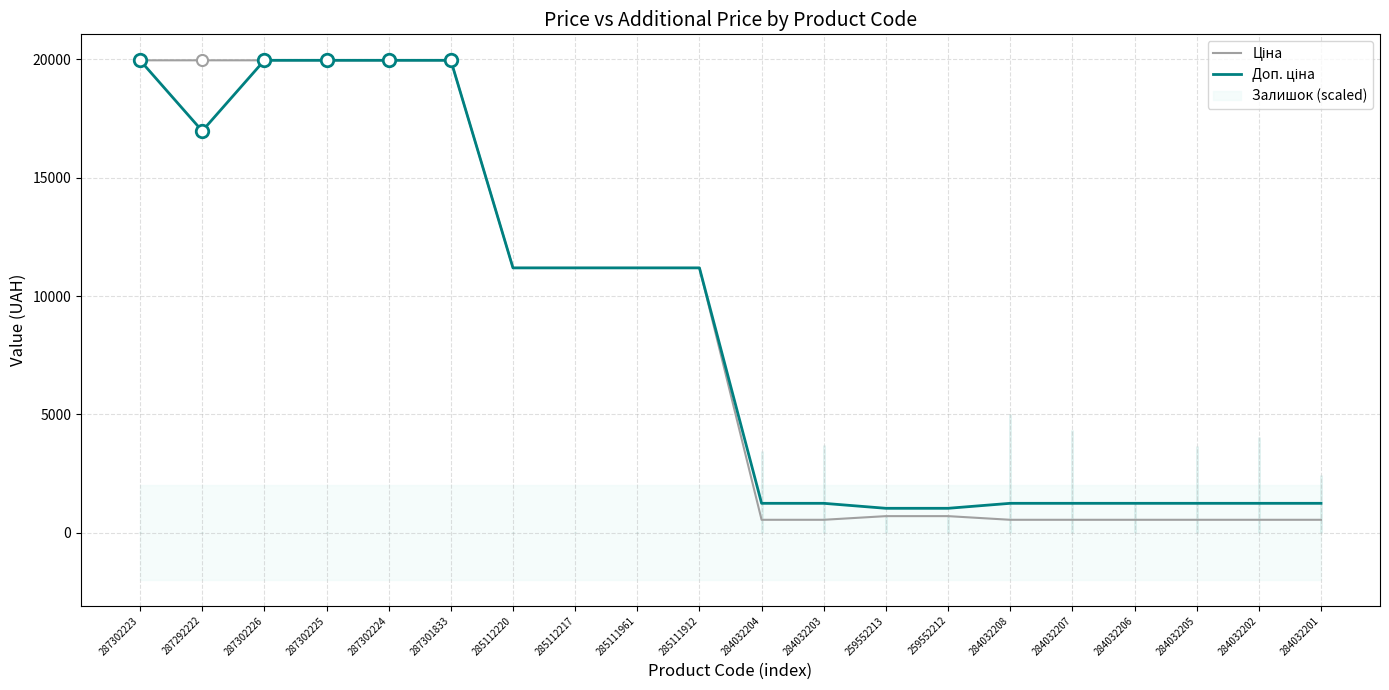

What is the label of the 9th point from the right?

284032203